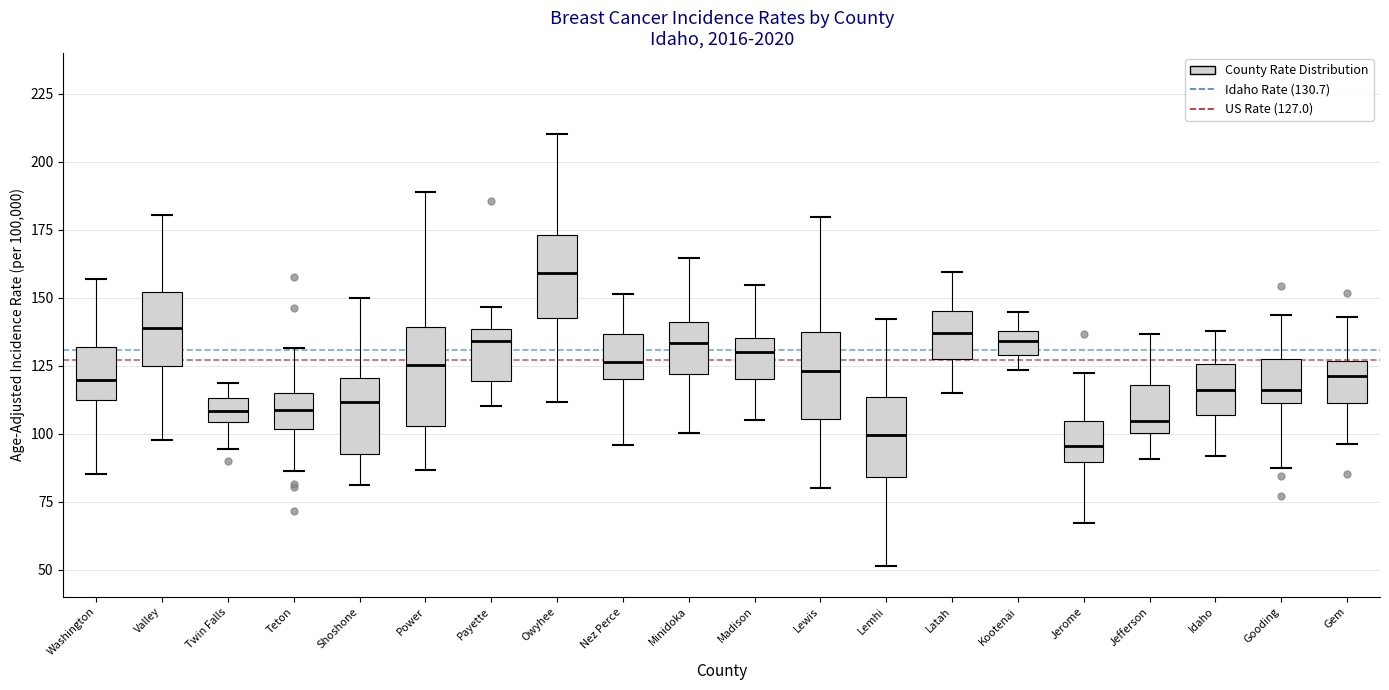

Reading left to right, transcribe this box plot: for each box, give where its median line is, the range the box spans, and where its two whiskers end, as read against the y-axis. The values are not printed on the chart, so give them approximately, as read against the axis.

Washington: median 120, box 110 to 130, whiskers 85 to 155
Valley: median 140, box 125 to 150, whiskers 100 to 180
Twin Falls: median 110, box 105 to 115, whiskers 95 to 120
Teton: median 110, box 100 to 115, whiskers 85 to 130
Shoshone: median 110, box 95 to 120, whiskers 80 to 150
Power: median 125, box 105 to 140, whiskers 85 to 190
Payette: median 135, box 120 to 140, whiskers 110 to 145
Owyhee: median 160, box 145 to 175, whiskers 110 to 210
Nez Perce: median 125, box 120 to 135, whiskers 95 to 150
Minidoka: median 135, box 120 to 140, whiskers 100 to 165
Madison: median 130, box 120 to 135, whiskers 105 to 155
Lewis: median 125, box 105 to 140, whiskers 80 to 180
Lemhi: median 100, box 85 to 115, whiskers 50 to 140
Latah: median 135, box 125 to 145, whiskers 115 to 160
Kootenai: median 135, box 130 to 140, whiskers 125 to 145
Jerome: median 95, box 90 to 105, whiskers 65 to 120
Jefferson: median 105, box 100 to 120, whiskers 90 to 135
Idaho: median 115, box 105 to 125, whiskers 90 to 140
Gooding: median 115, box 110 to 130, whiskers 85 to 145
Gem: median 120, box 110 to 125, whiskers 95 to 145